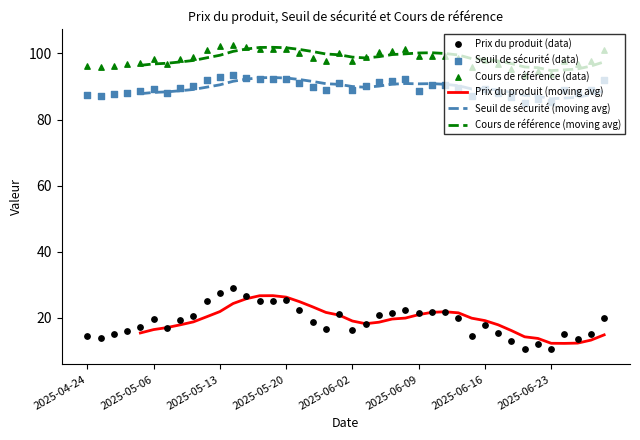

What is the total value across all series at 31?

404.5